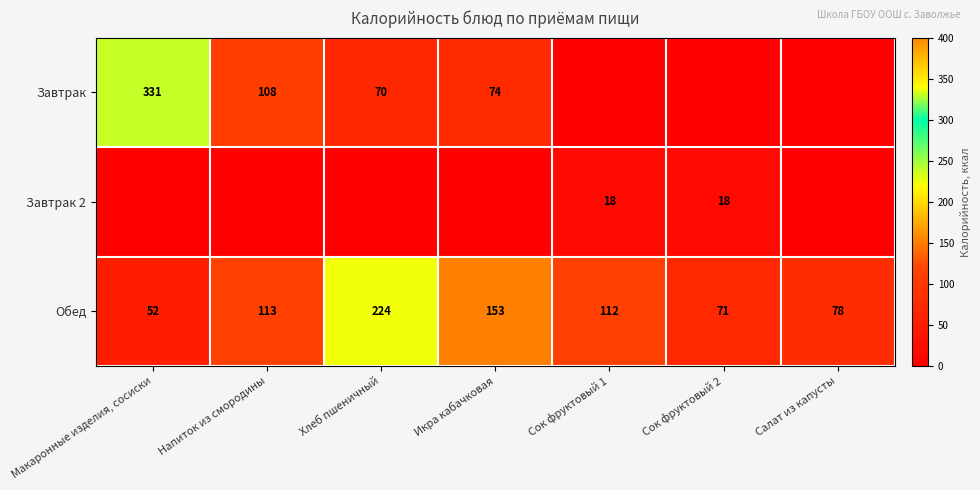

Read the Обед value at Напиток из смородины, to the nearest 10.

110